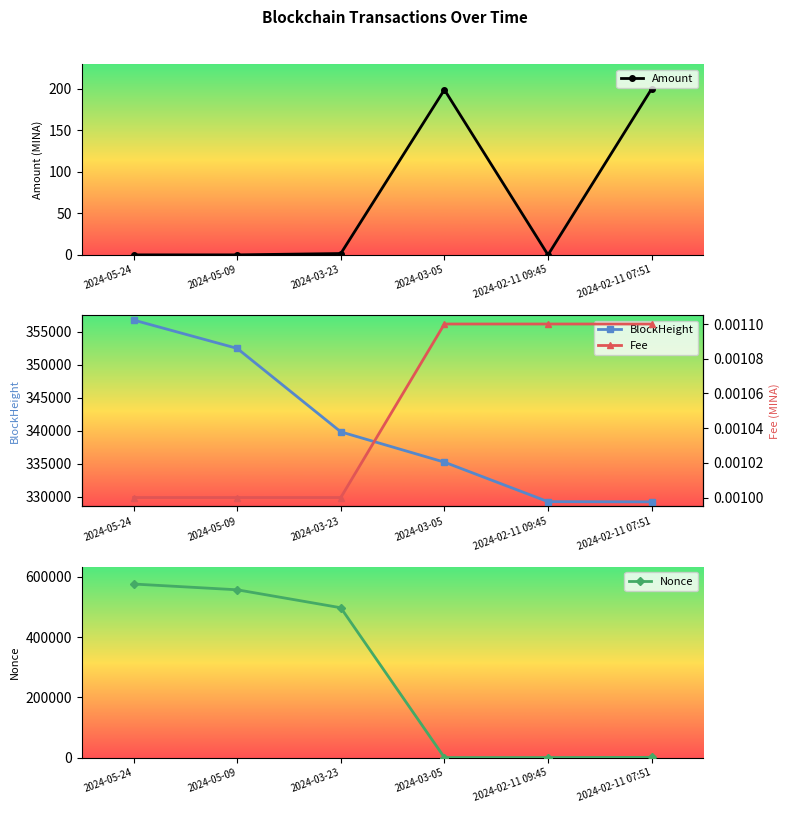

Reading right to left, what are all the values shown in this chart?

Amount: 2024-02-11 07:51=200.0	2024-02-11 09:45=0.0	2024-03-05=199.0	2024-03-23=1.6	2024-05-09=0.0	2024-05-24=0.0
BlockHeight: 2024-02-11 07:51=329212.0	2024-02-11 09:45=329240.0	2024-03-05=335229.0	2024-03-23=339819.0	2024-05-09=352470.0	2024-05-24=356765.0
Nonce: 2024-02-11 07:51=626.0	2024-02-11 09:45=0.0	2024-03-05=1.0	2024-03-23=497265.0	2024-05-09=556886.0	2024-05-24=576036.0
Fee: 2024-02-11 07:51=0.0	2024-02-11 09:45=0.0	2024-03-05=0.0	2024-03-23=0.0	2024-05-09=0.0	2024-05-24=0.0